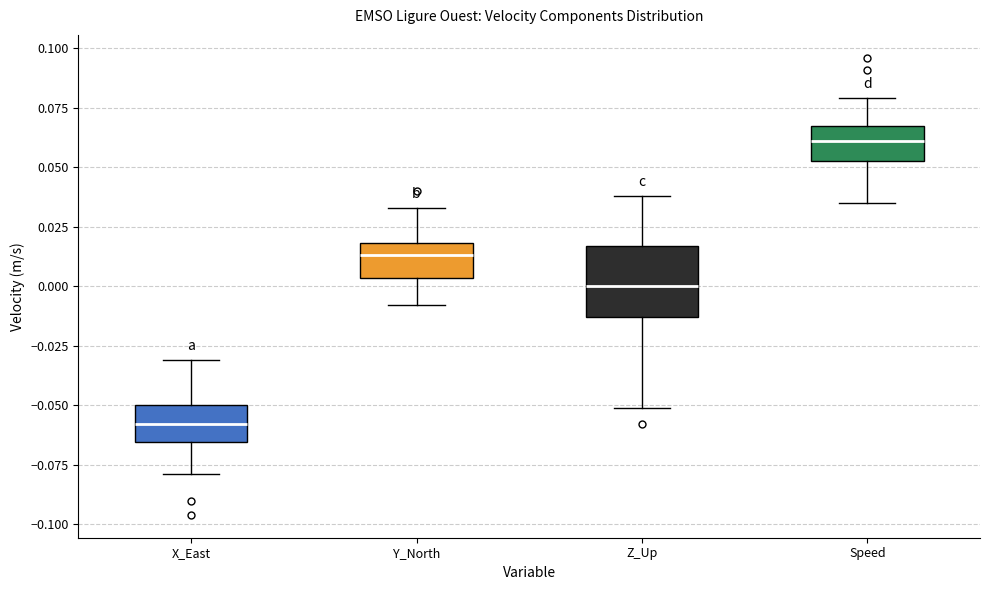

Comparing the boxes themselves (not the whiskers), which one is the tallest?

Z_Up